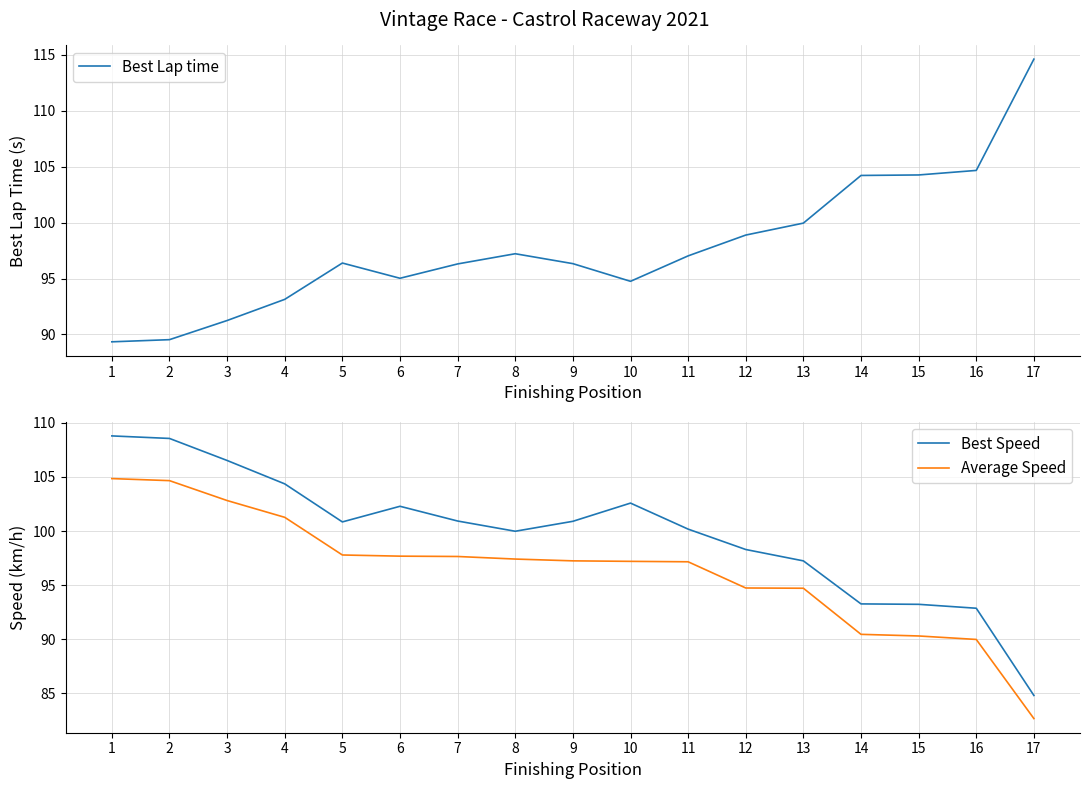

Which series has the largest total across all categories?

Best Speed